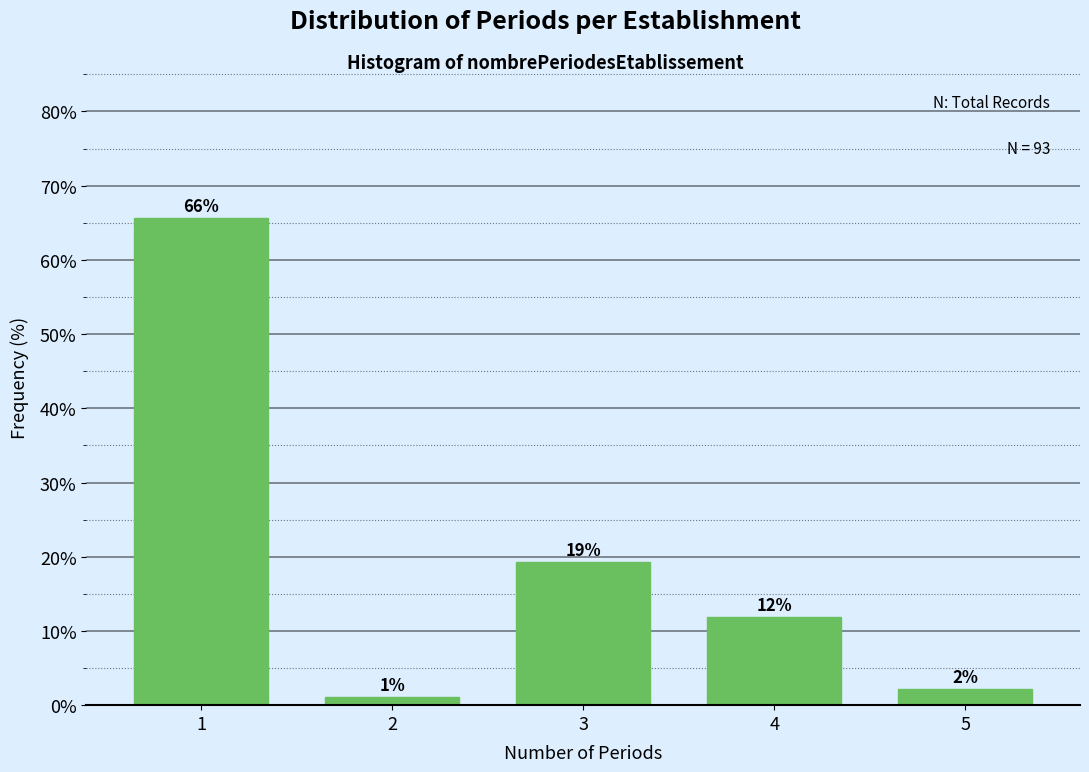

Are the bars horizontal?

No